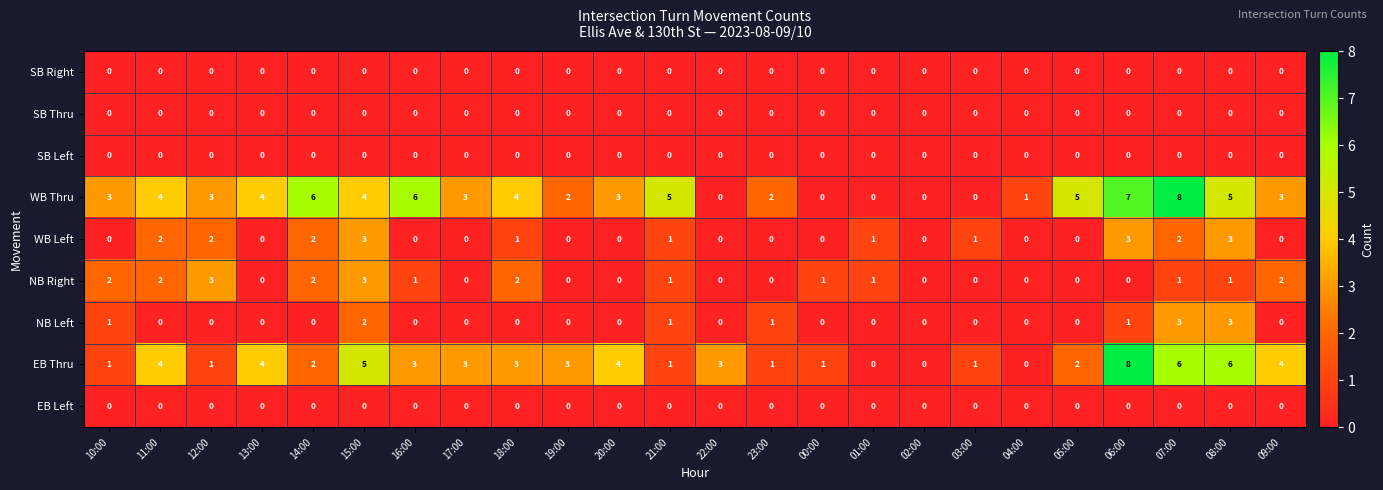

At which category is the sum across all series the highest?

07:00